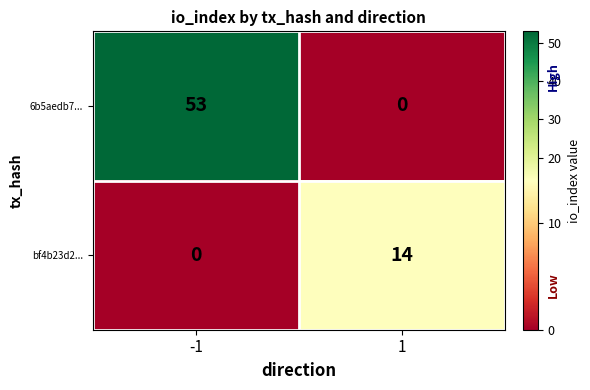

Rank the series by their average value, from highest to lowest.

6b5aedb7..., bf4b23d2...